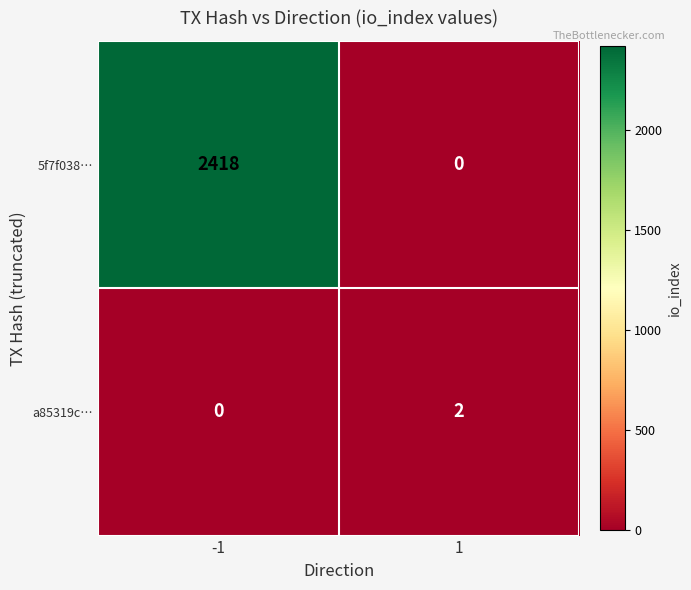

True or false: 5f7f038… has a value of 751 at 1.

False